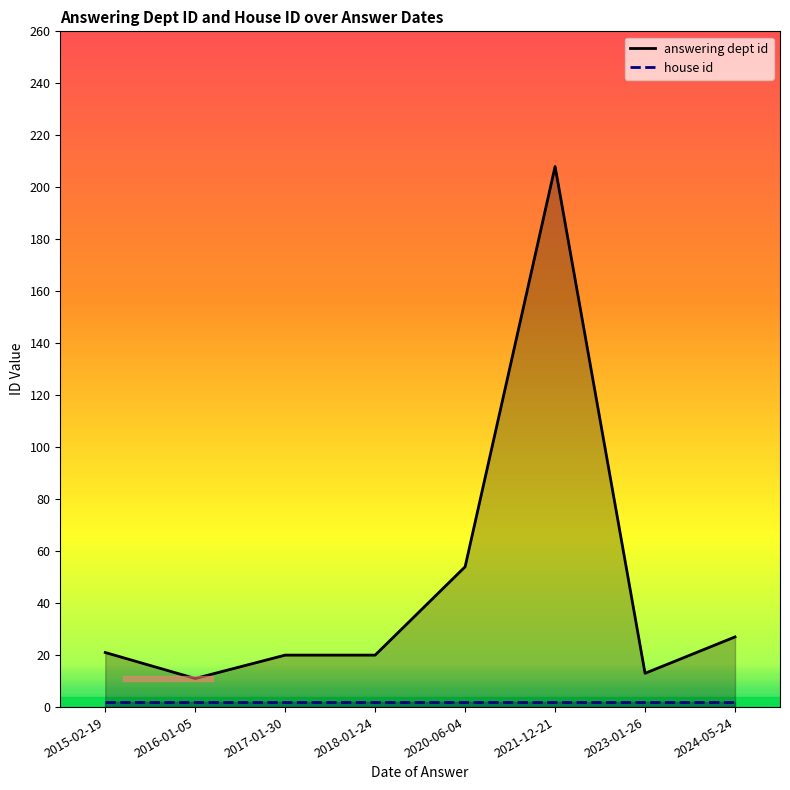

True or false: house id and answering dept id intersect in this chart.

False